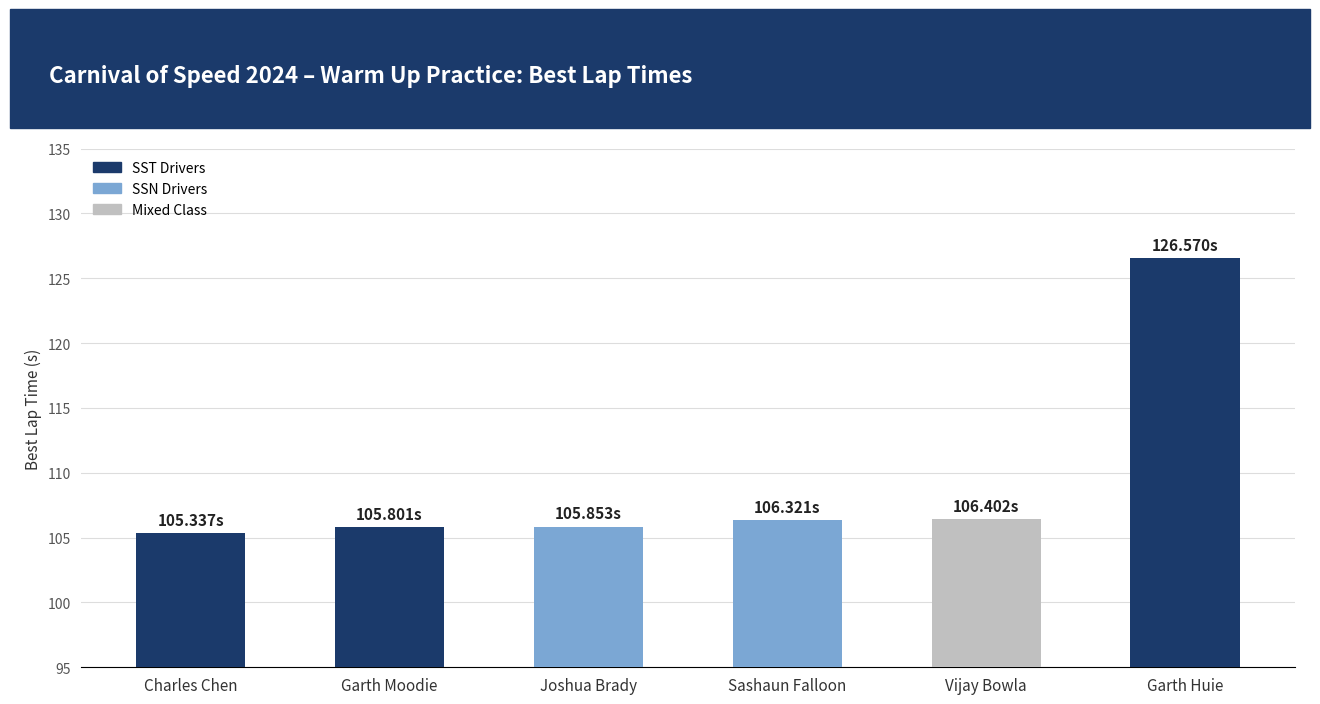

How many bars are there in total?

6